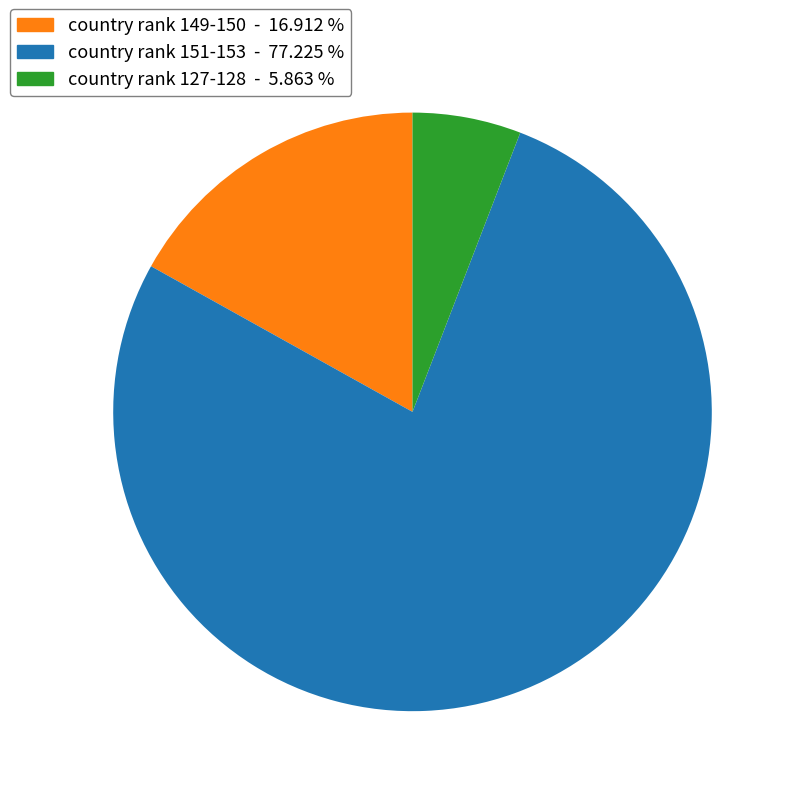

Is there a majority slice in this chart?

Yes